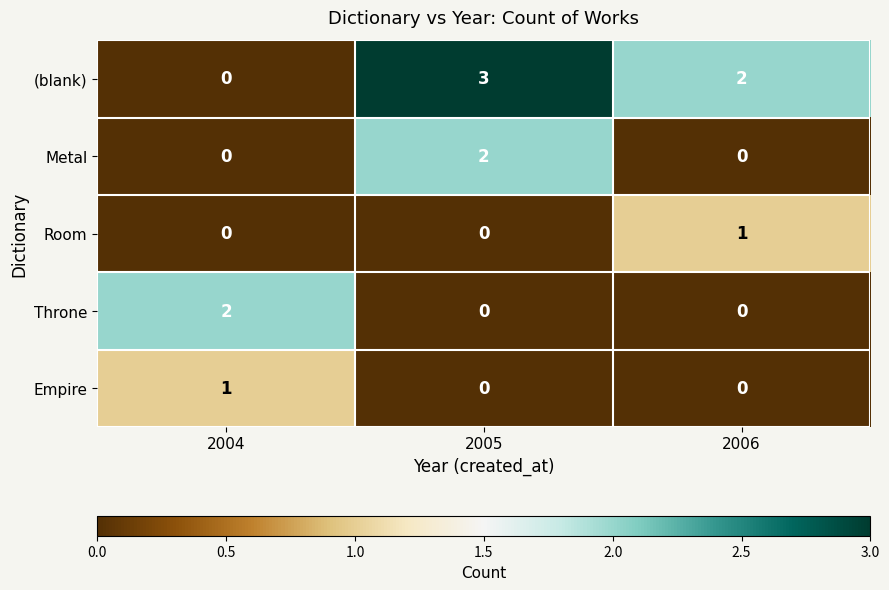

How many distinct data groups are displayed?

5